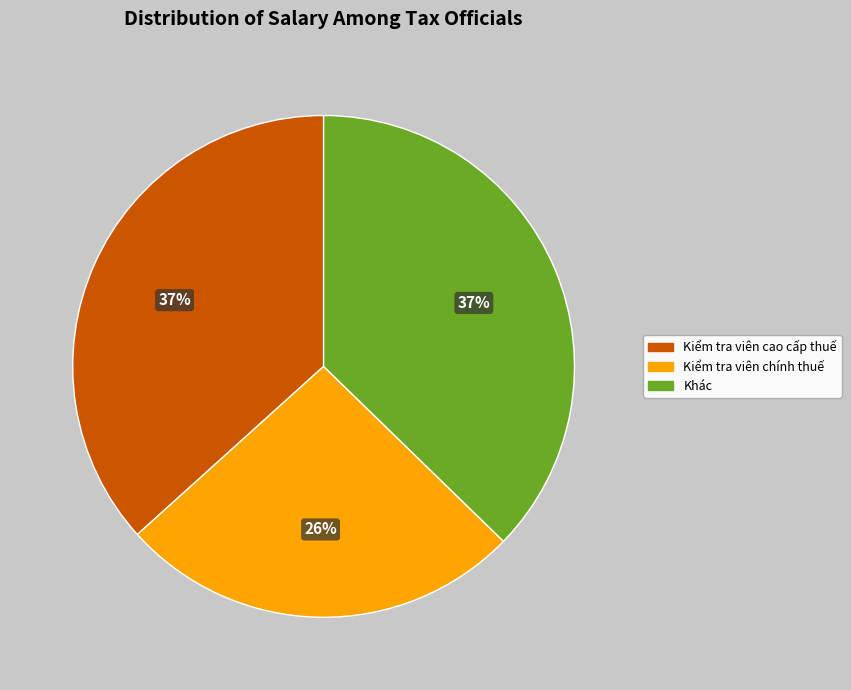

Do Khác and Kiểm tra viên chính thuế together represent more than half of the pie?

Yes